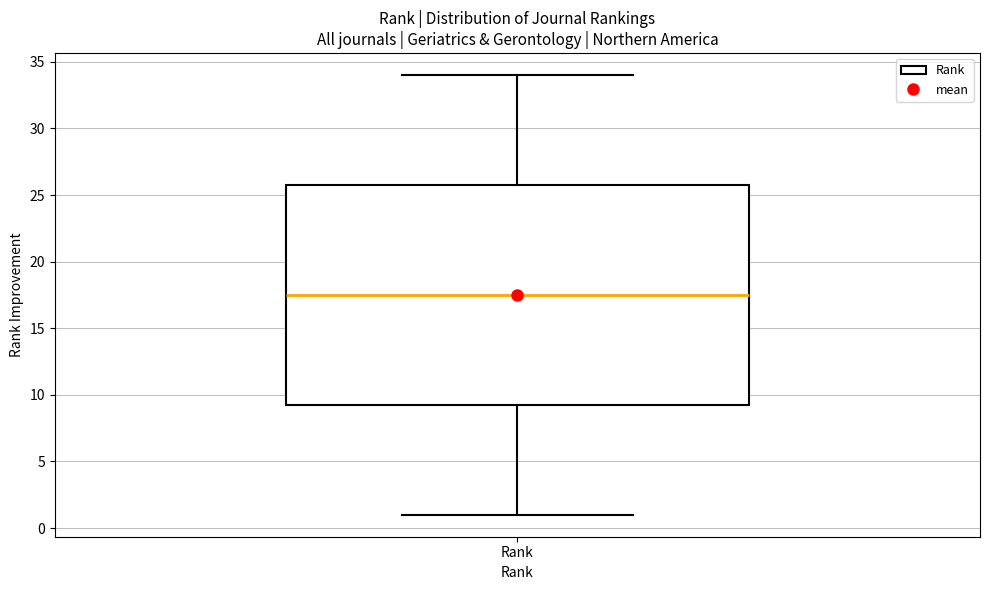

Where is the lower edge of the box for Rank on the y-axis? The values are not printed on the chart, so give them approximately, as read against the axis.

9.5